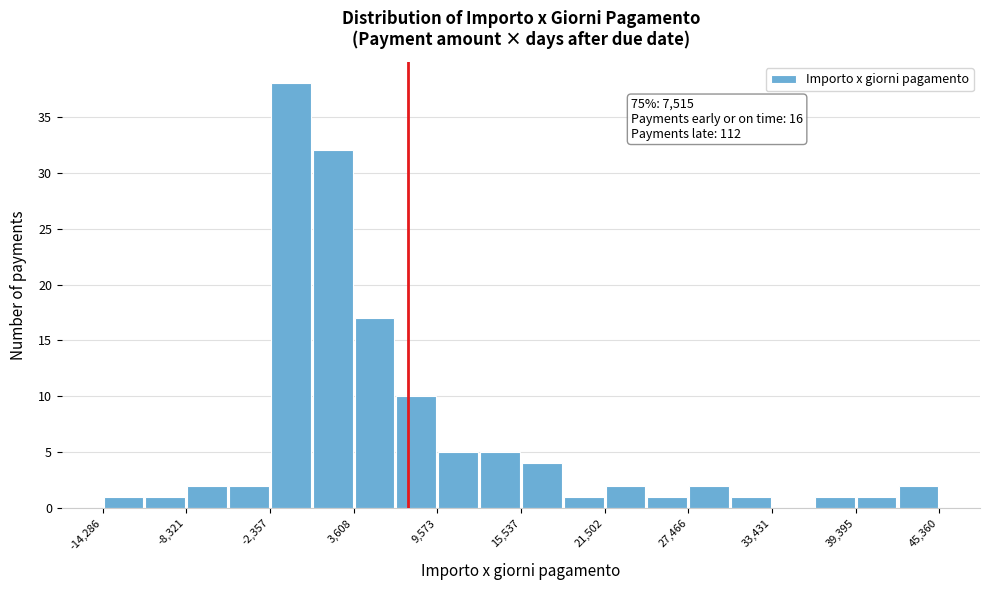

Read against the x-axis, roughly where is the centre of the tallest bar?

-1000